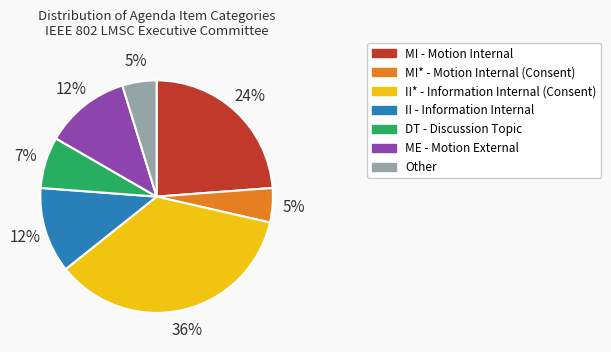

Does any single category account for the majority?

No